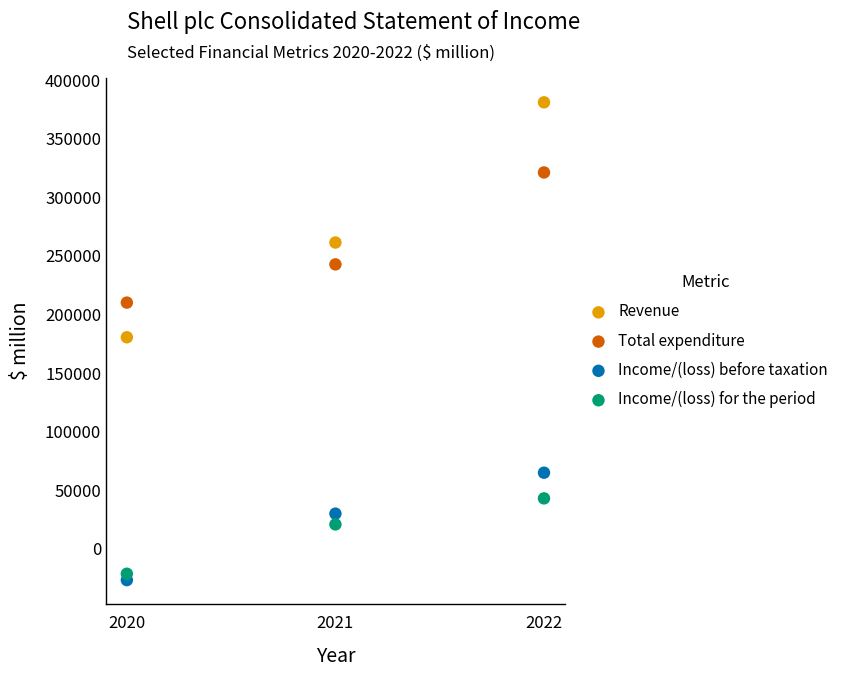

Which series contains the lowest Y value?

Income/(loss) before taxation